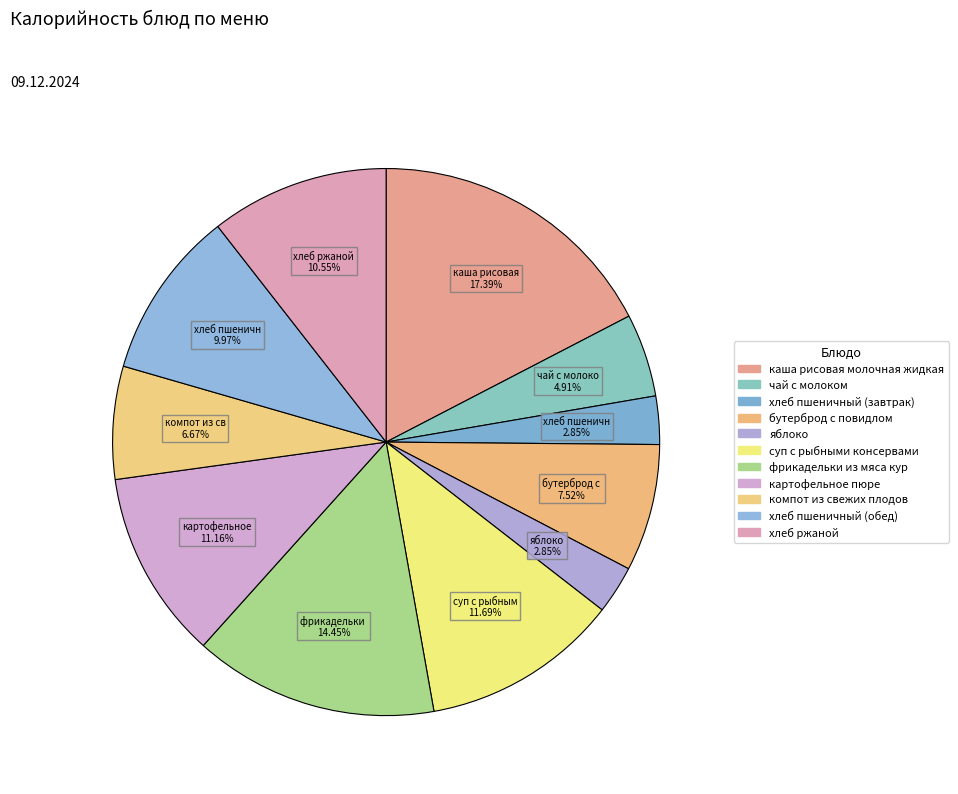

How many slices are in this pie chart?

11